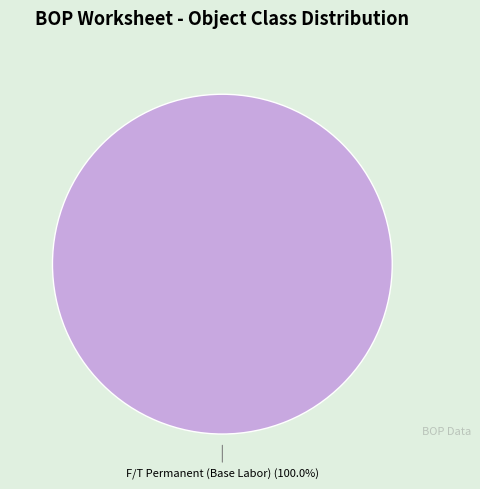

Is there a majority slice in this chart?

Yes